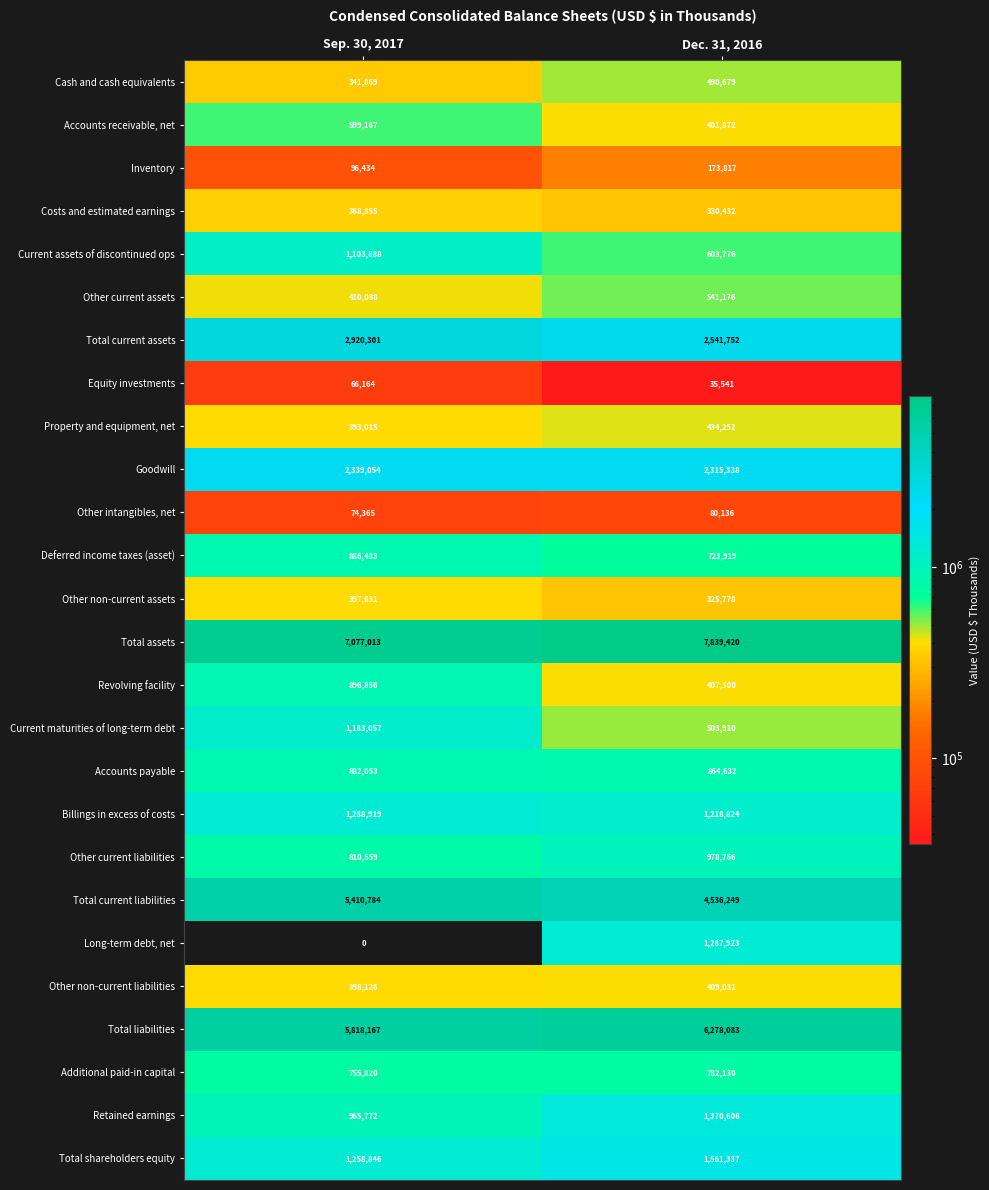

Which series changed the most between Sep. 30, 2017 and Dec. 31, 2016?

Long-term debt, net